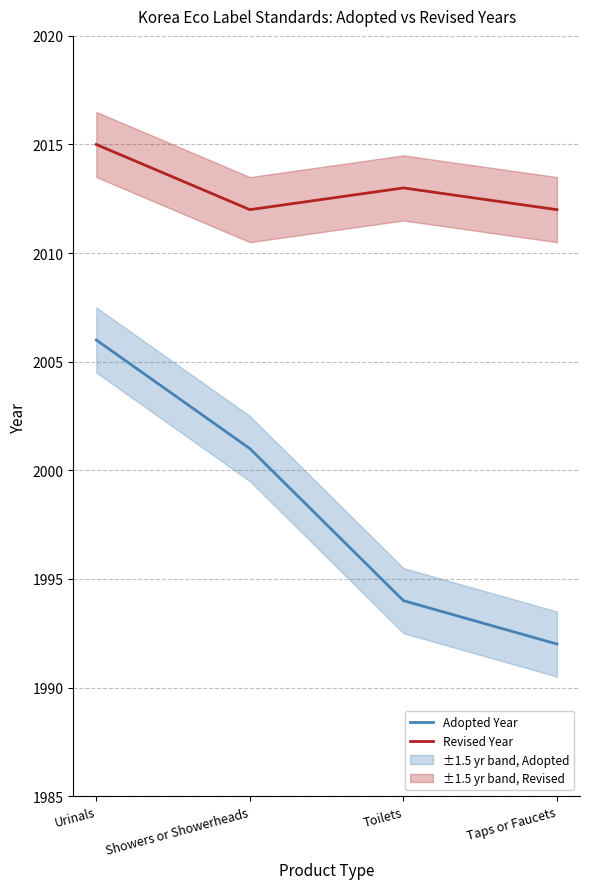

What are all the series names shown in the legend?

Adopted Year, Revised Year